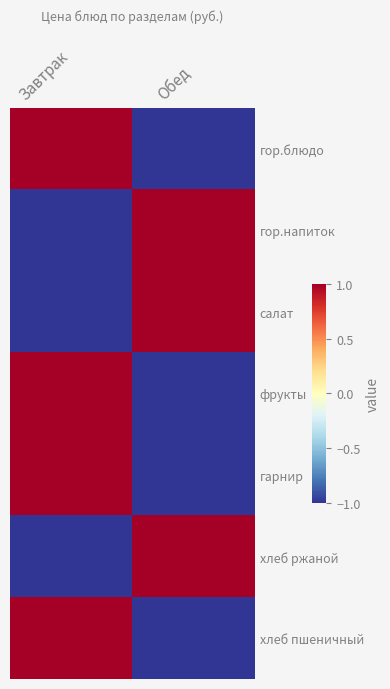

Between Завтрак and Обед, which is larger?

Завтрак